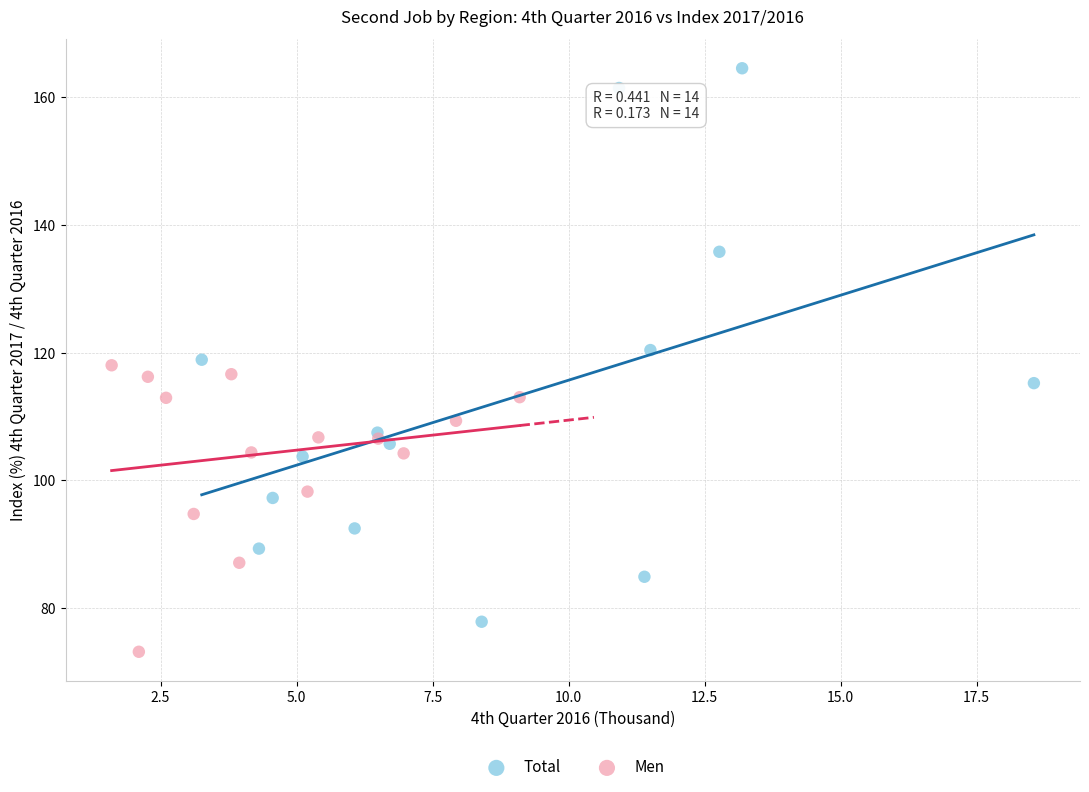

Which series contains the lowest Y value?

Men